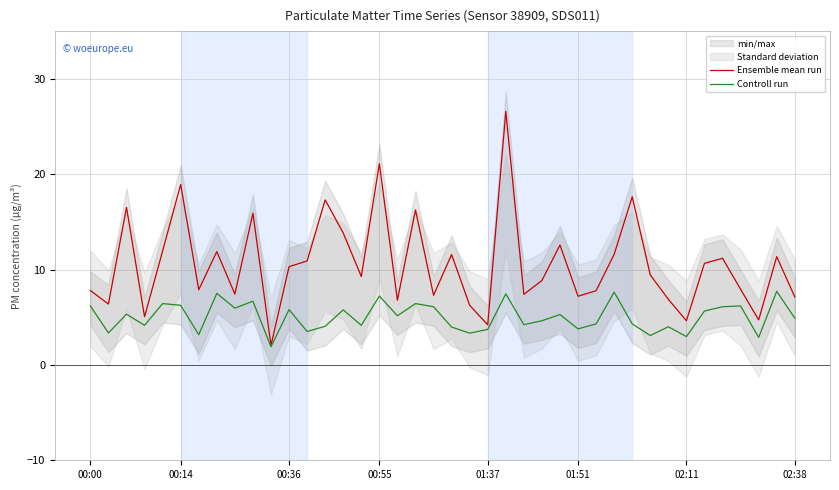

How many distinct data groups are displayed?

2